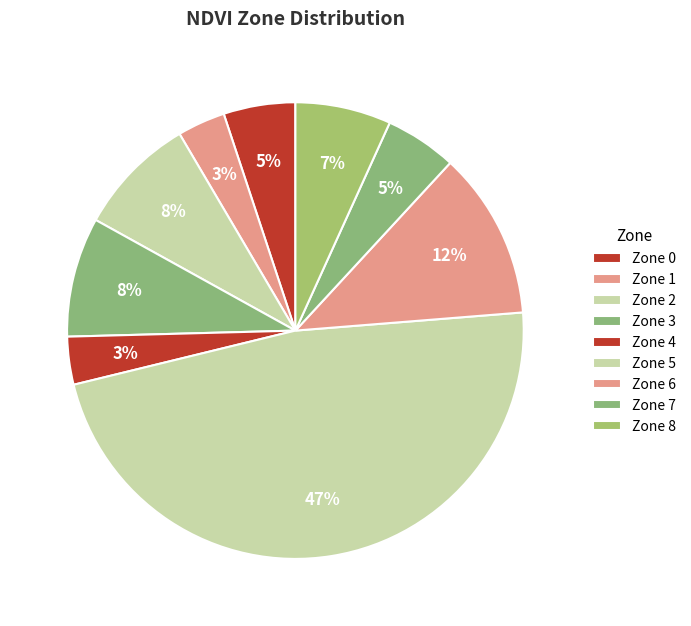

Is it true that Zone 0 is 1% of the pie?

False